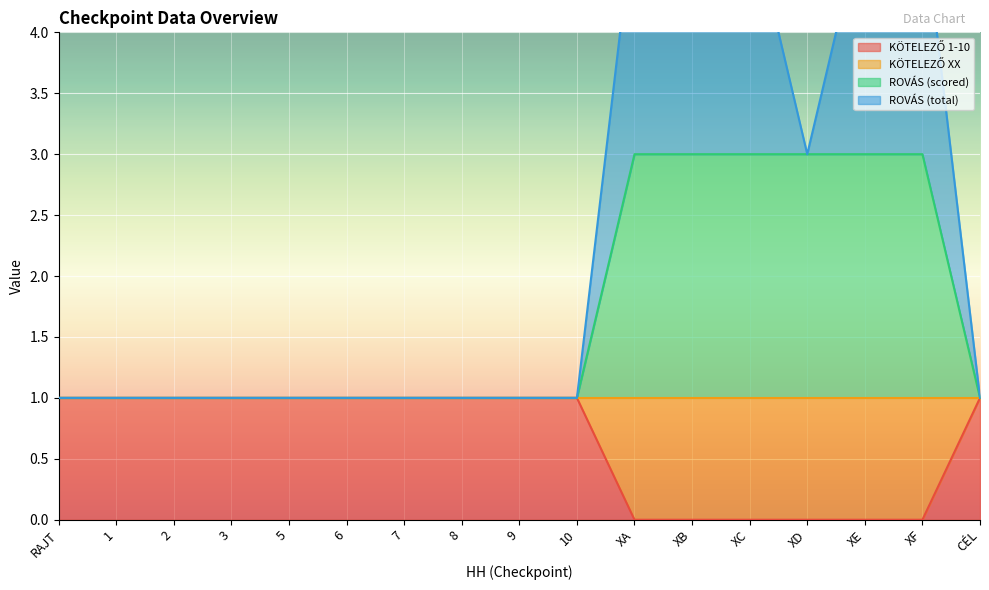

What is the label of the 15th point from the left?

XE